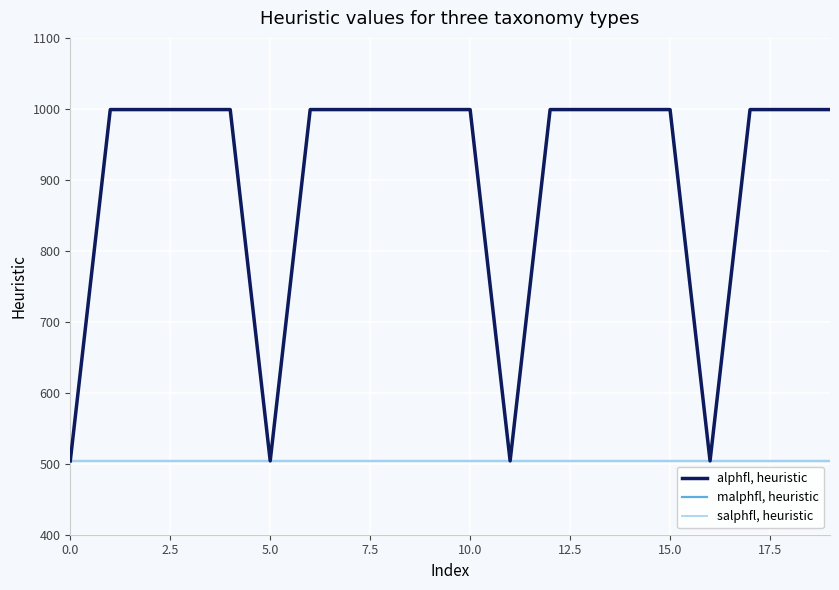

What is the average value of the alphfl, heuristic series?

900